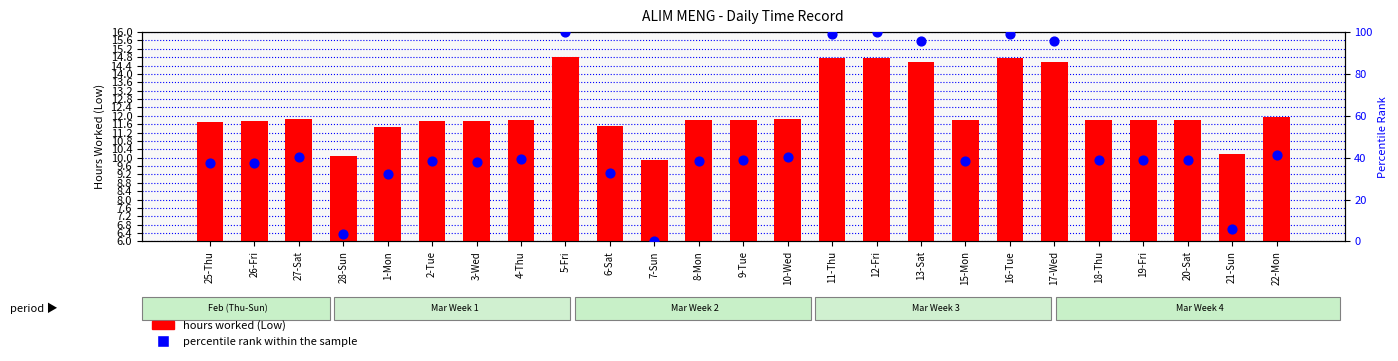

Which series contains the lowest Y value?

percentile rank within the sample